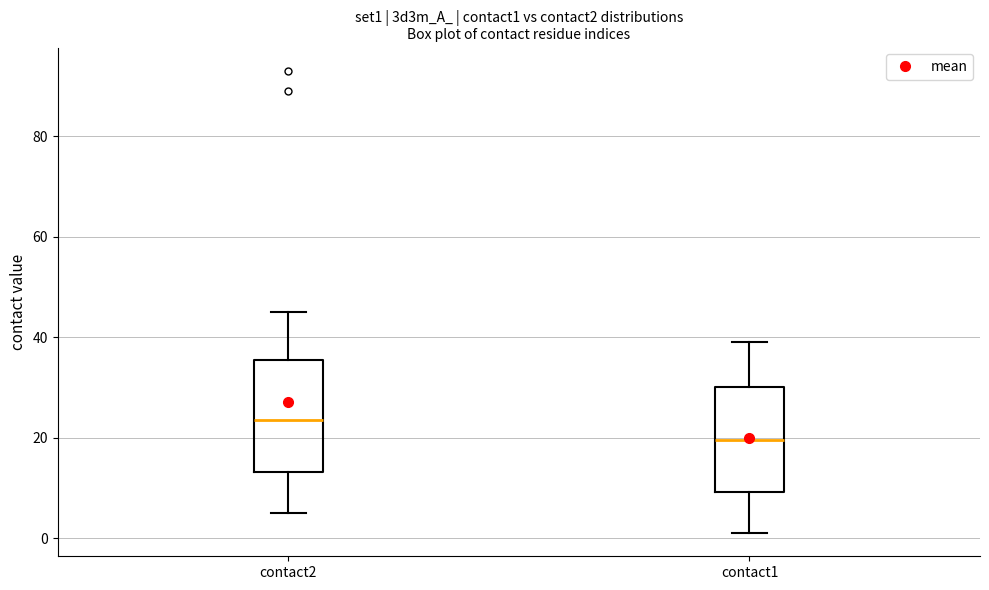

Where does the upper whisker of the box for contact1 end on the y-axis? The values are not printed on the chart, so give them approximately, as read against the axis.

40